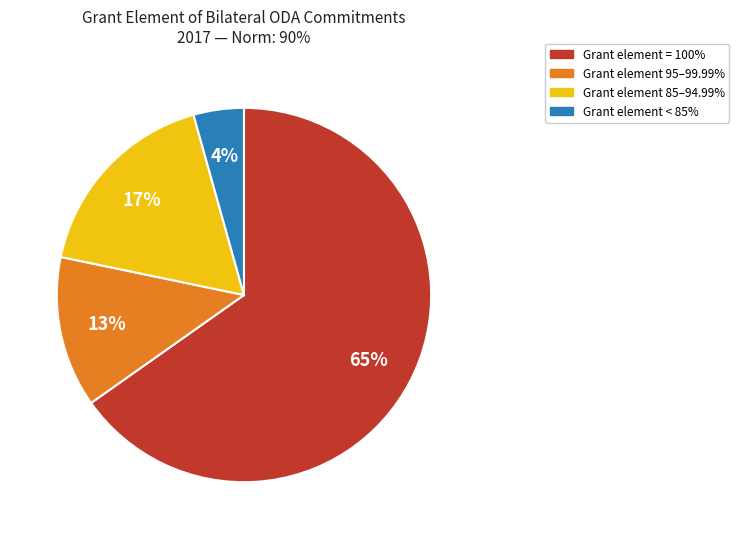

Count the number of slices in the pie.

4